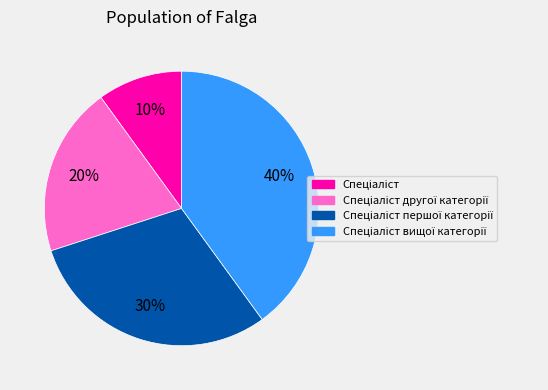

Is there any slice that represents more than half of the pie?

No